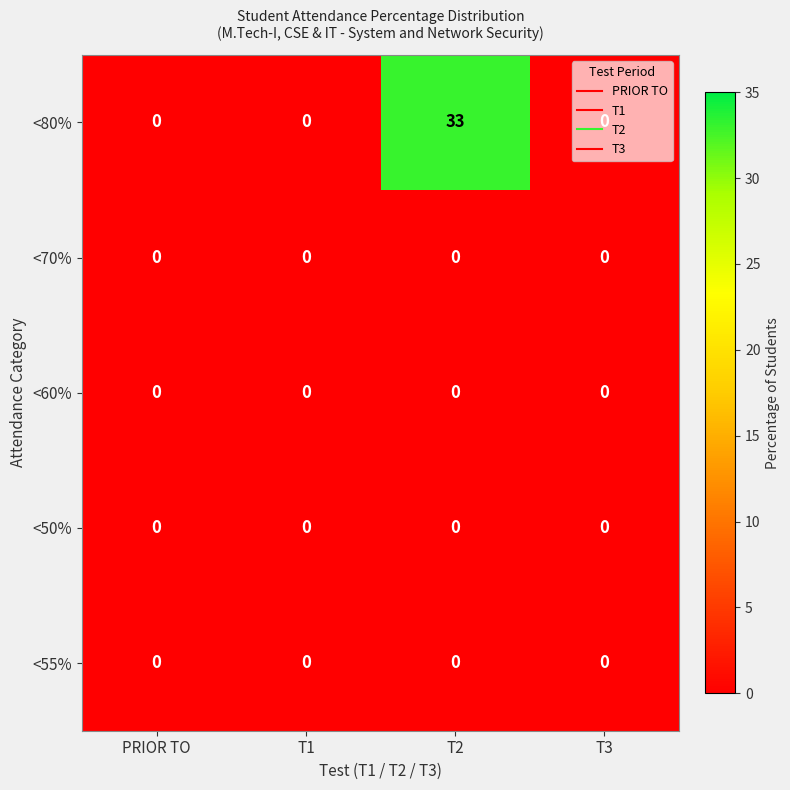

What is the maximum value shown in the chart?

33